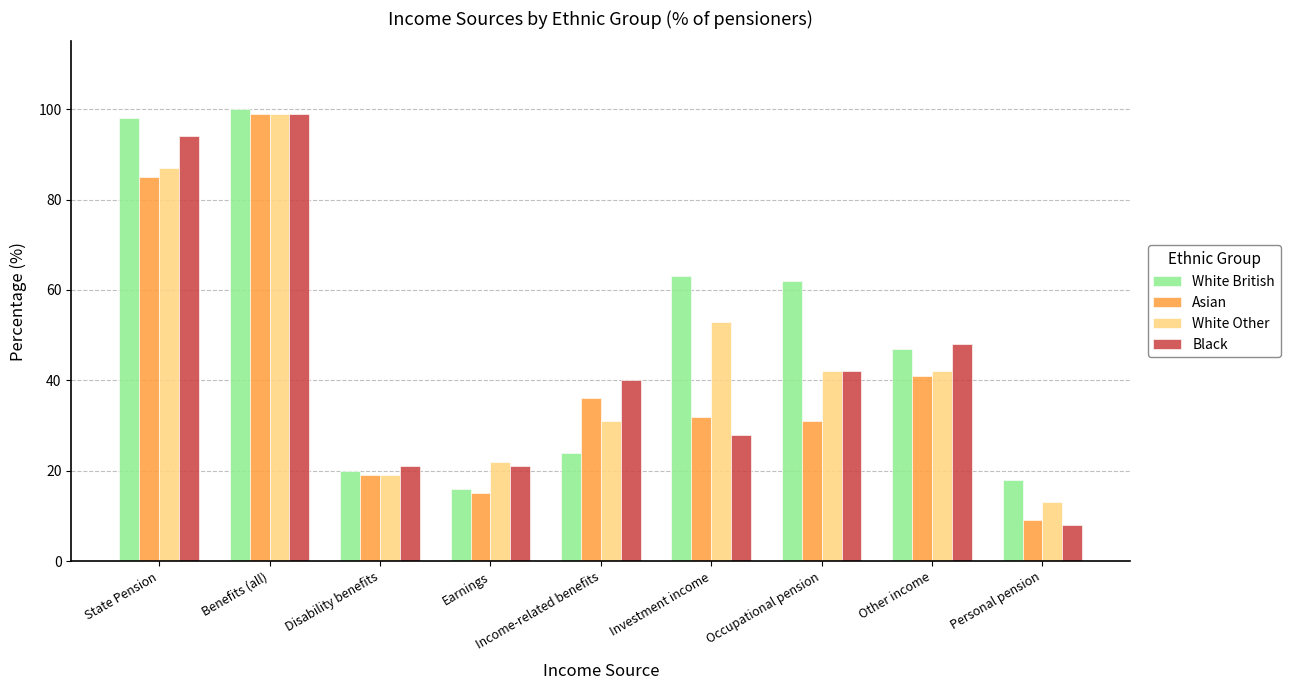

At which label is White Other closest to 56?

Investment income